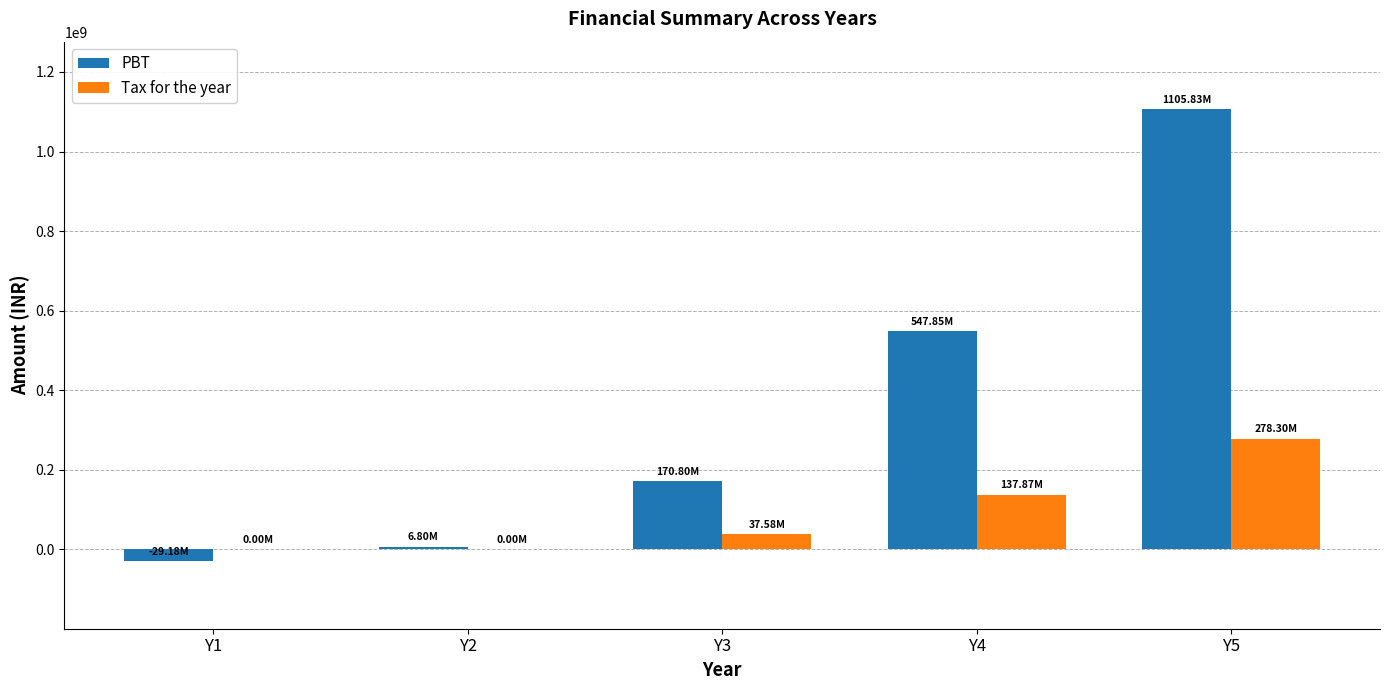

Are the bars grouped side by side (vs. stacked)?

Yes